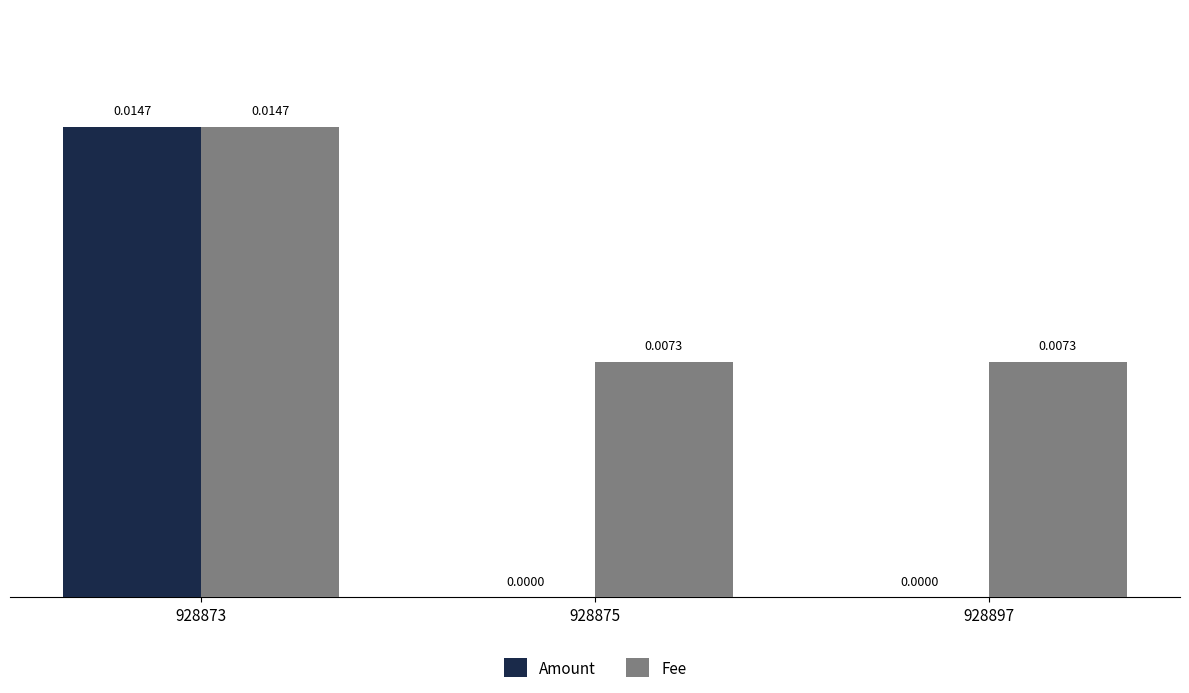

How many Fee values are between 0 and 1?

3